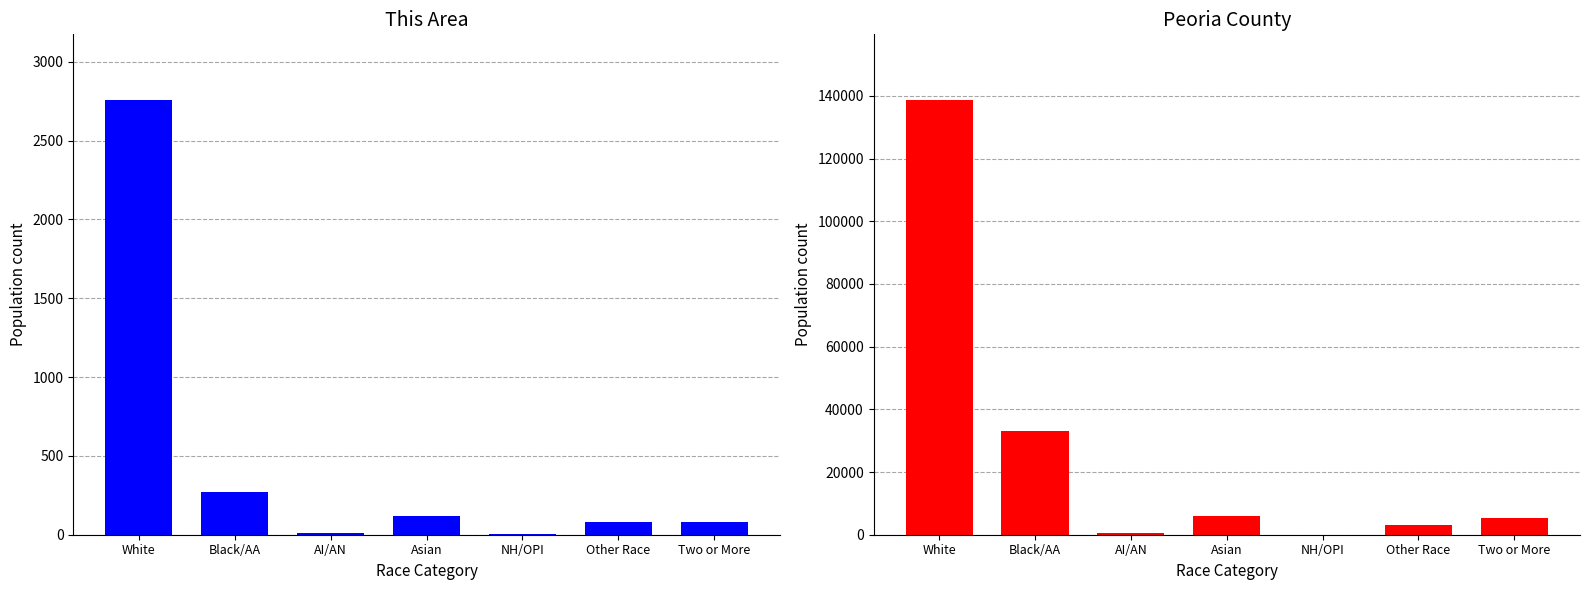

Read the Peoria County value at Two or More.

5264